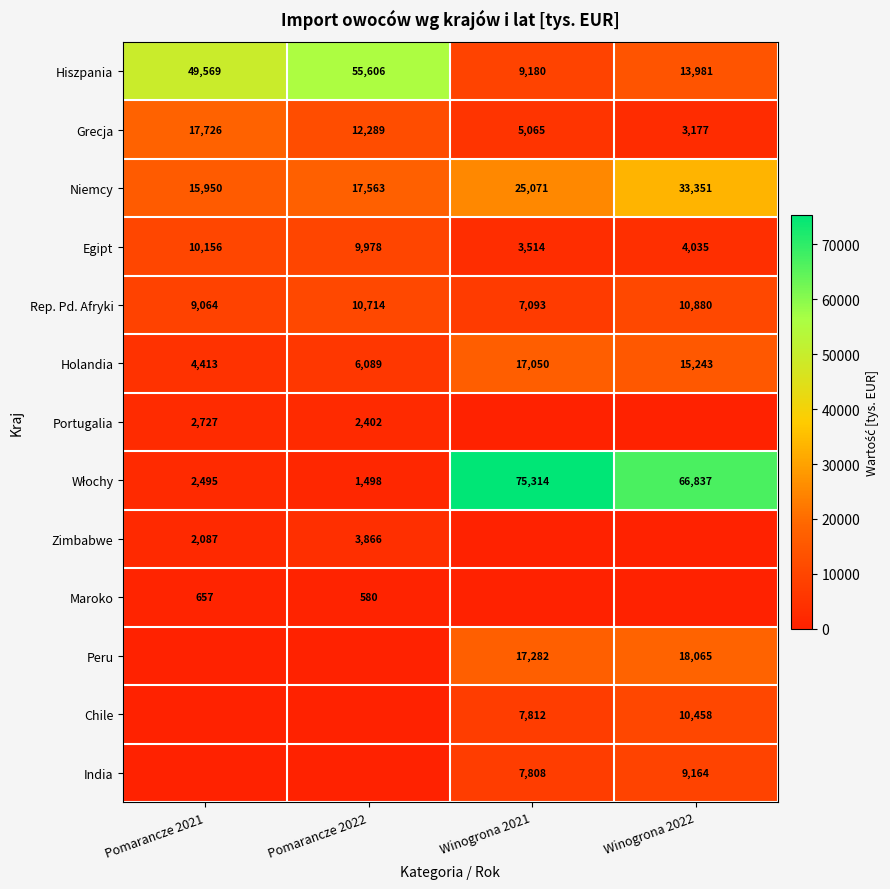

How many values in the Niemcy series are below 25071?

2